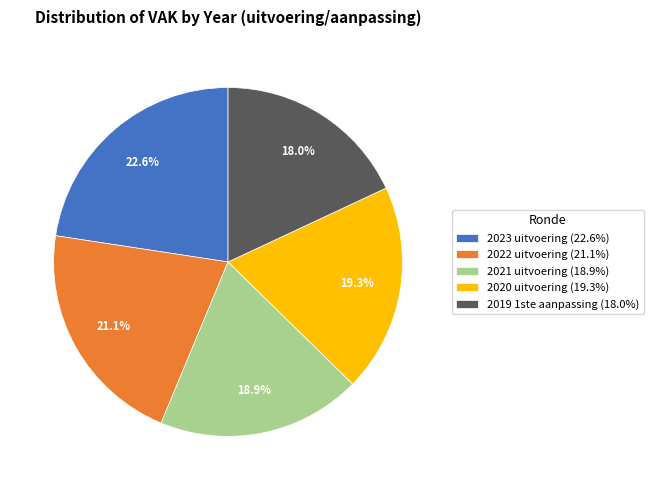

The 2021 uitvoering slice represents 9% of the pie. True or false?

False